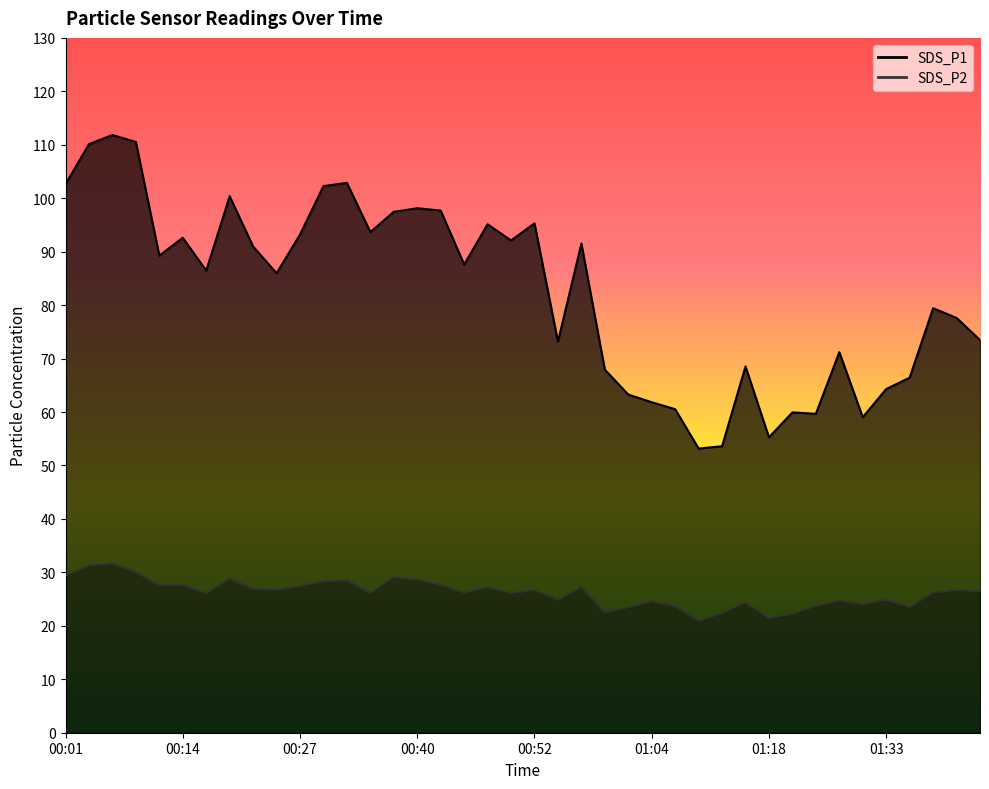

True or false: SDS_P1 and SDS_P2 cross at least once.

False